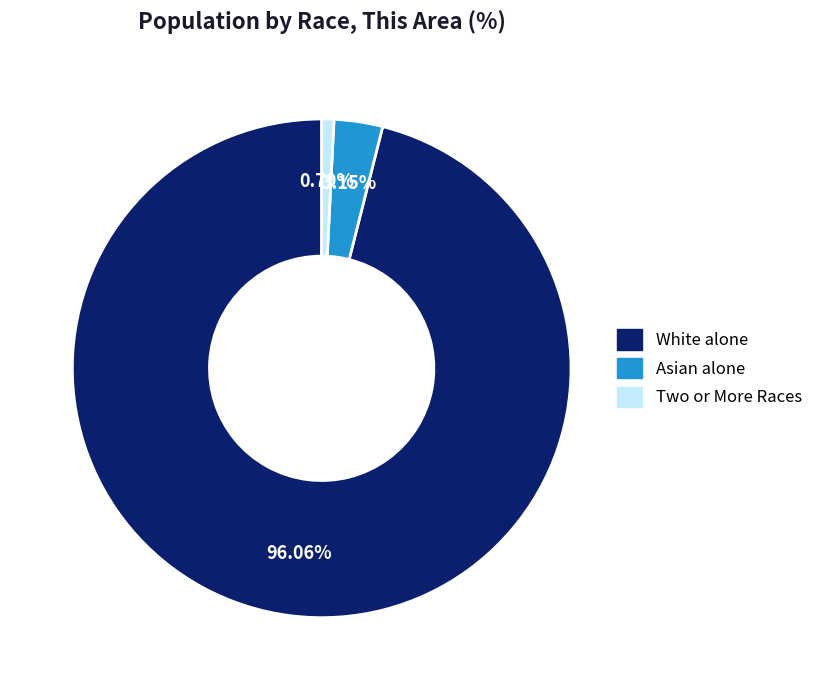

Rank the categories by value from highest to lowest.

White alone, Asian alone, Two or More Races